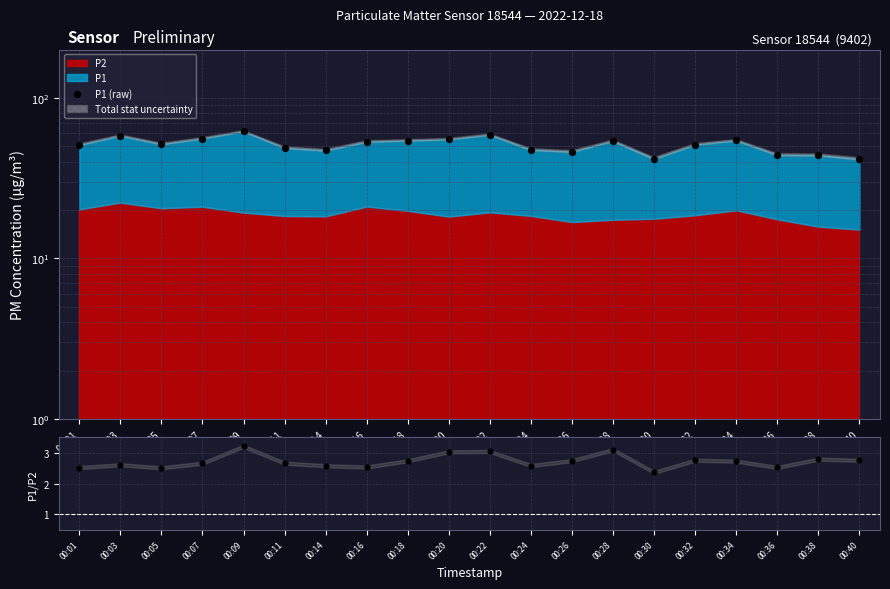

Which series contains the highest Y value?

P1 (raw)